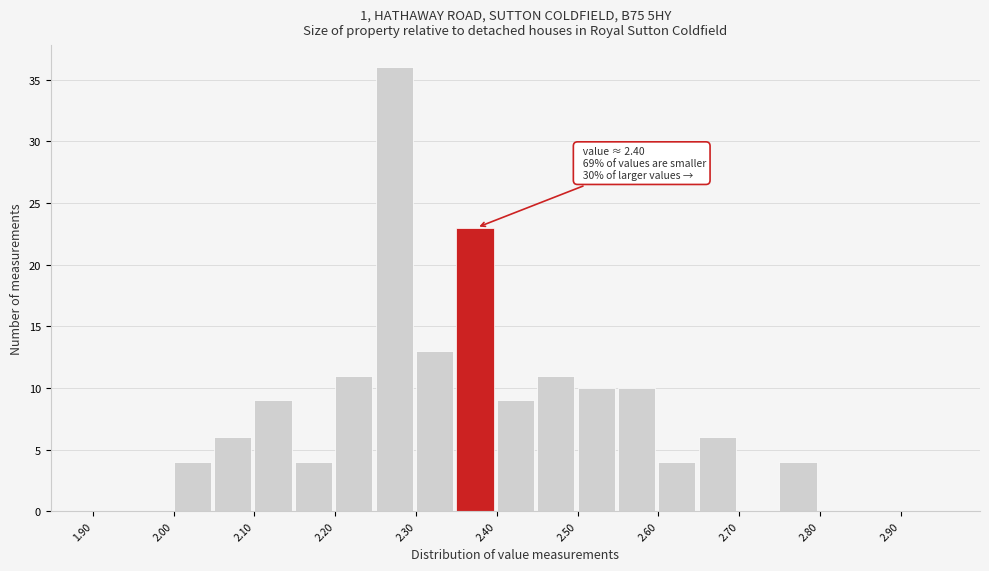

Which range on the x-axis has the tallest bar?

2.25 to 2.30